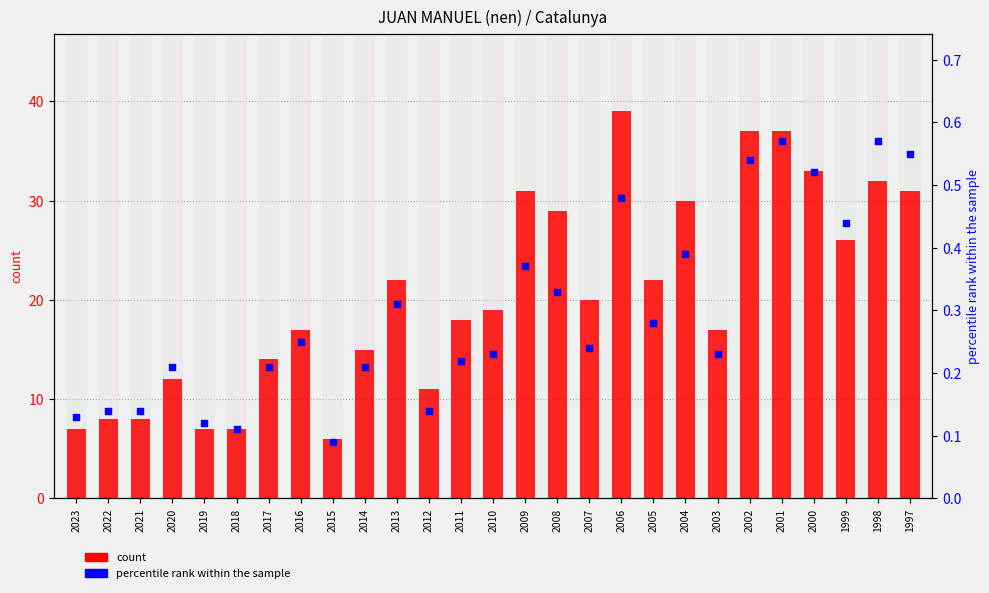

Which series has the largest total across all categories?

count